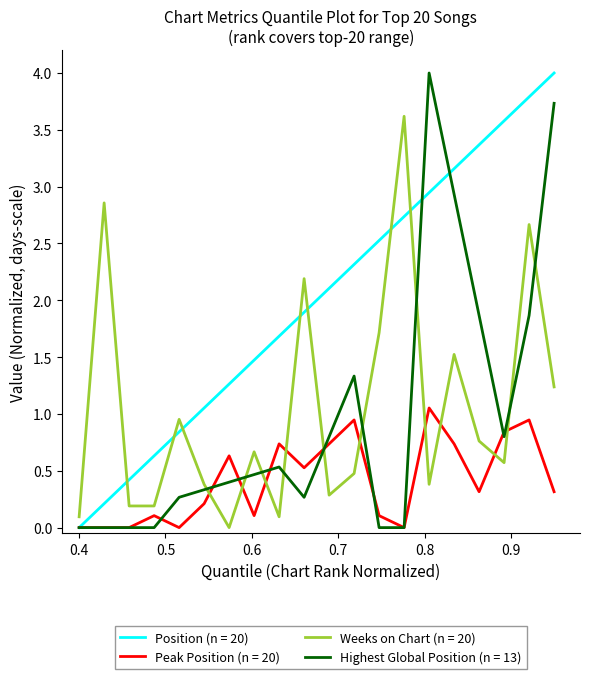

At which label does Peak Position reach its peak?

15